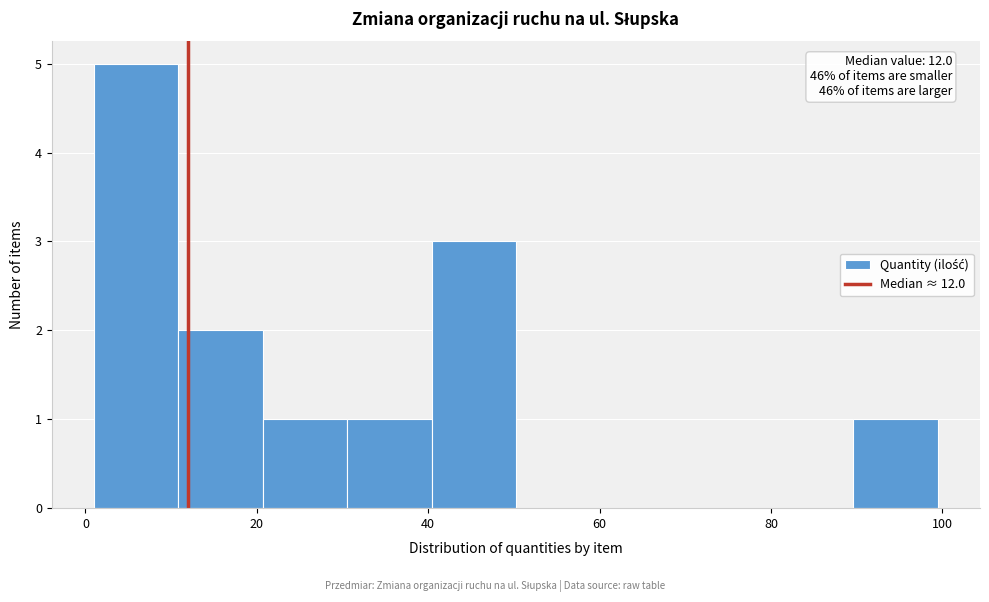

Which range on the x-axis has the tallest bar?

2 to 10